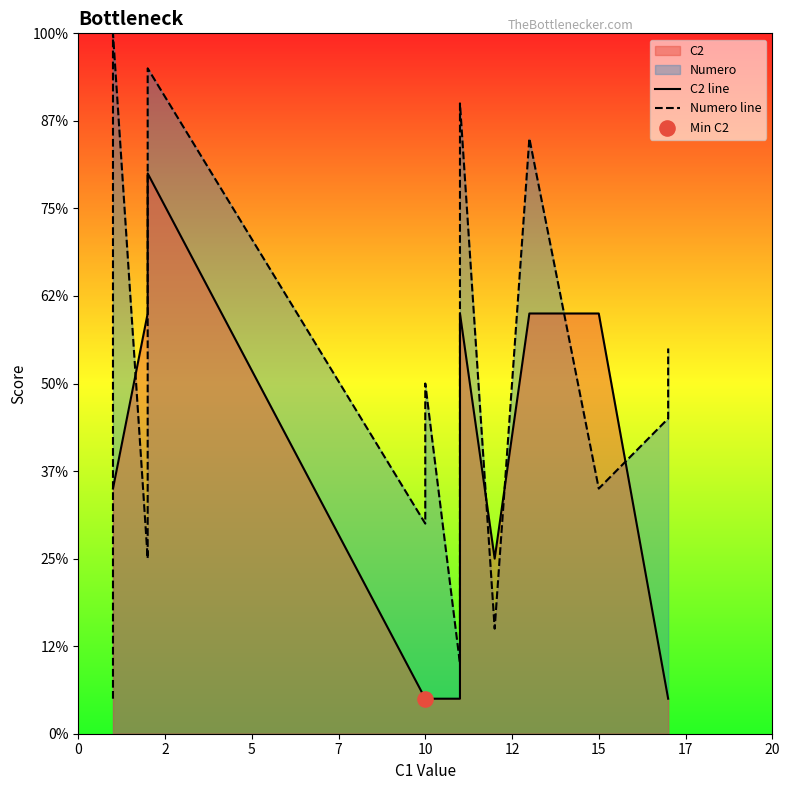

Which series contains the lowest Y value?

C2 line